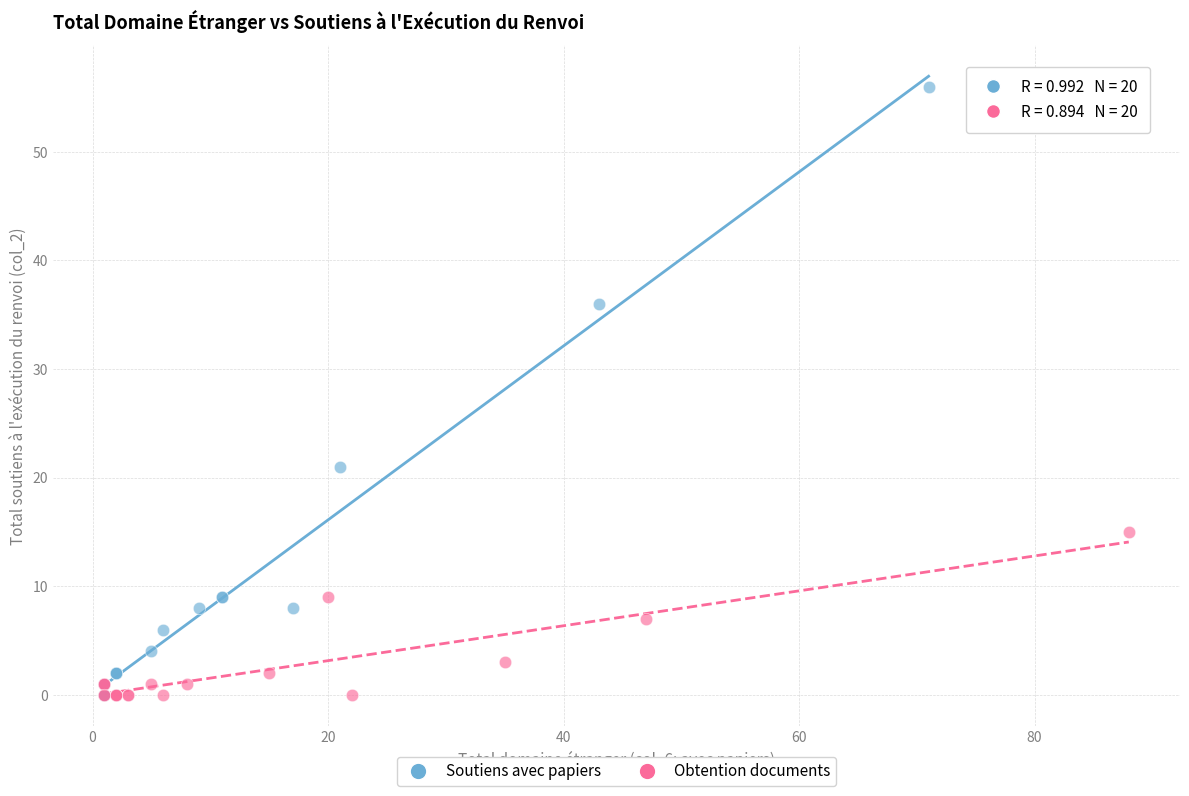

Which series contains the highest Y value?

Soutiens avec papiers